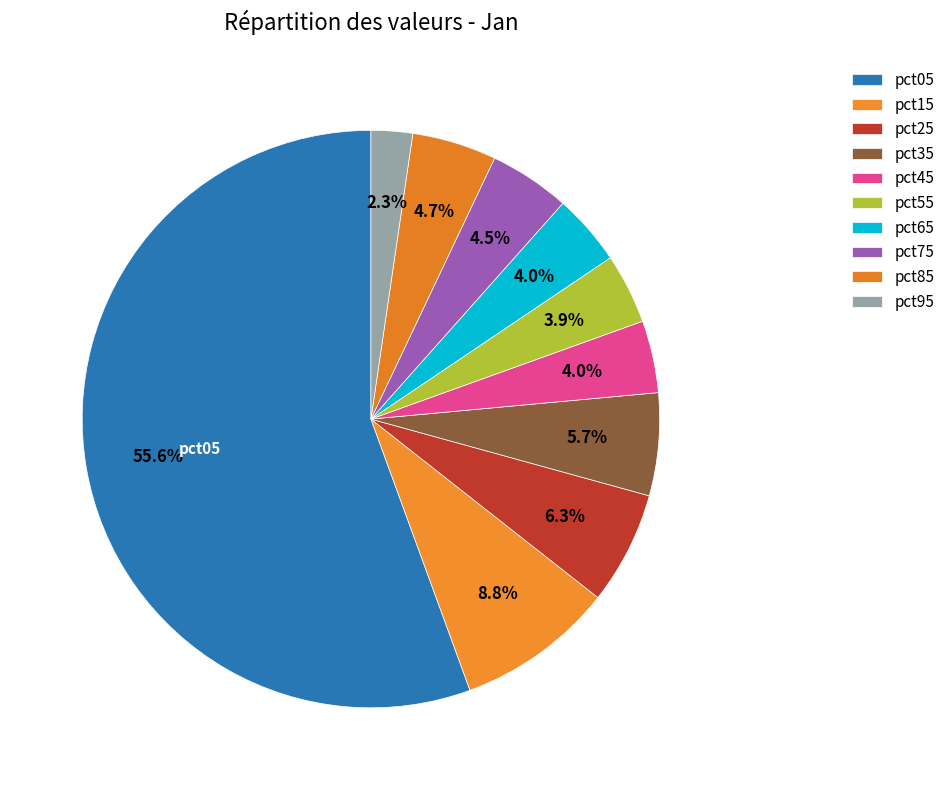

To the nearest percent, what percentage of the pie is pct25?

6%